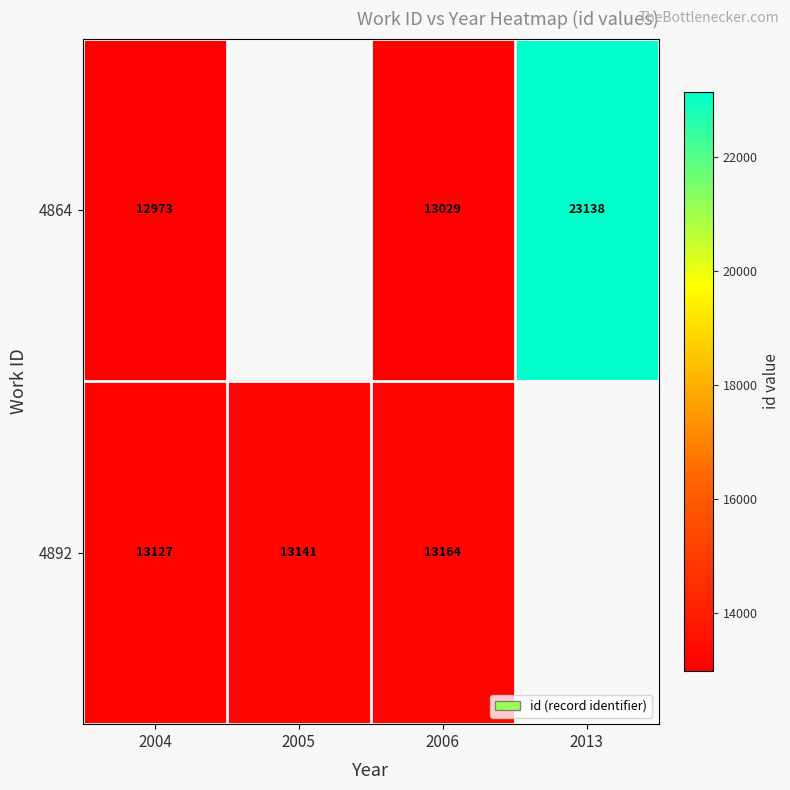

What is the sum of the 4864 values at 2013 and 2004?

36111